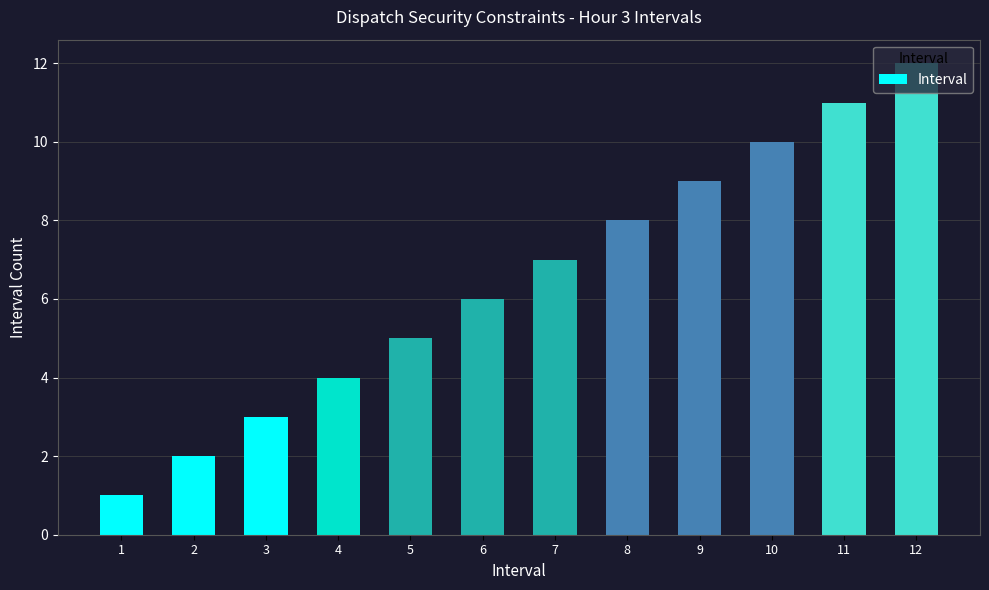

Reading right to left, extract all data points from this chart.

12	11	10	9	8	7	6	5	4	3	2	1